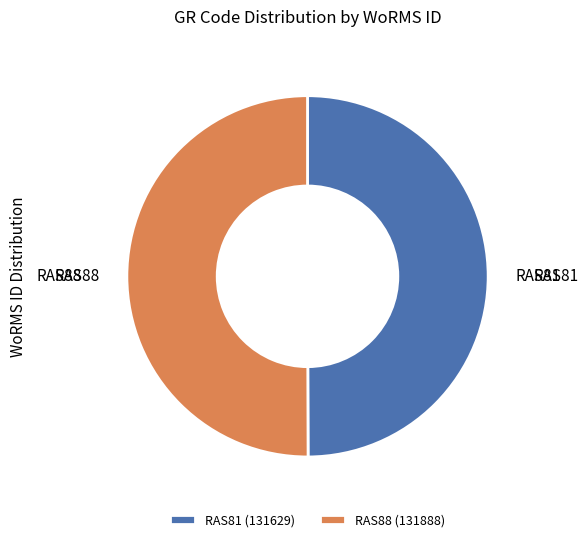

The RAS88 slice represents 64% of the pie. True or false?

False